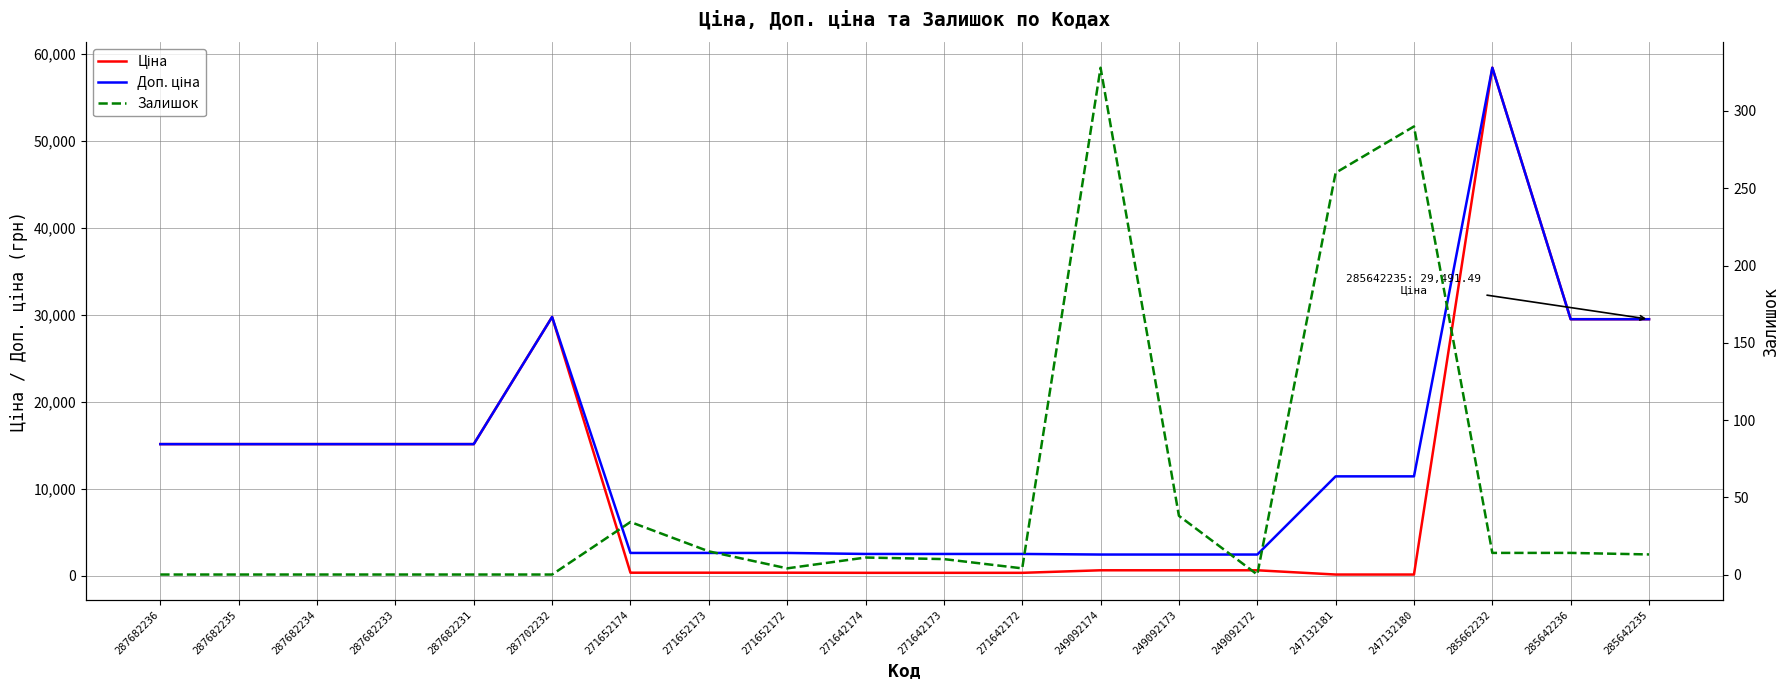

At which category does the chart reach its peak across all series?

285662232